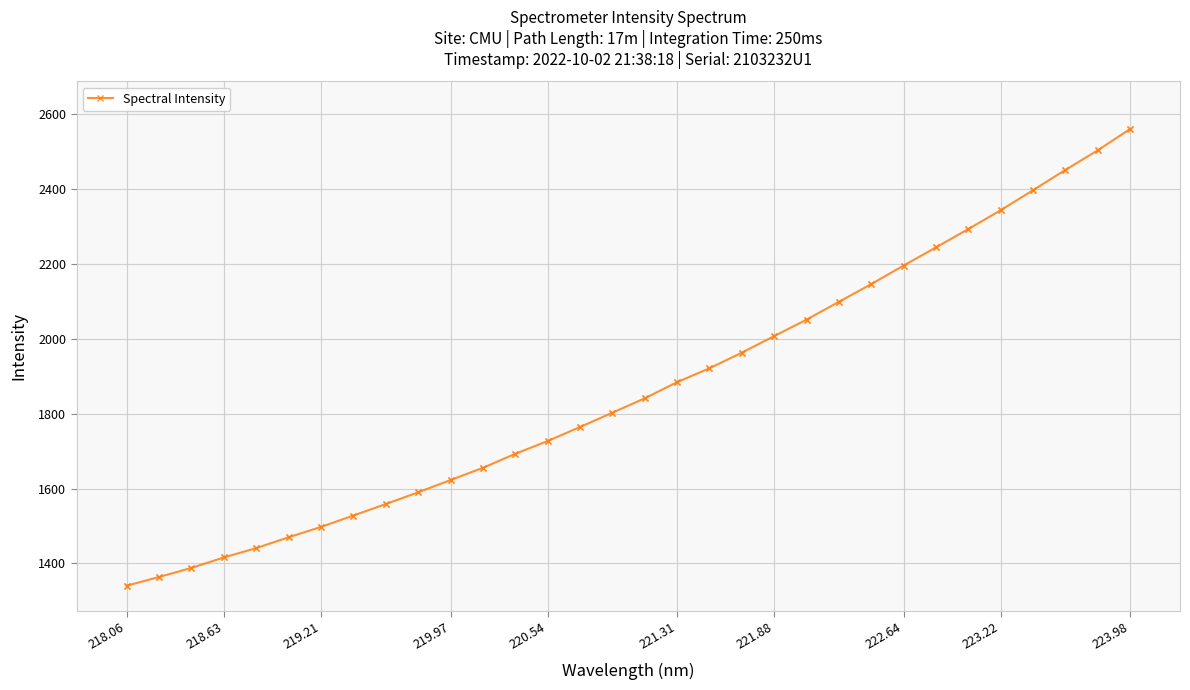

What is the value of the 21st point from the left?

2007.1